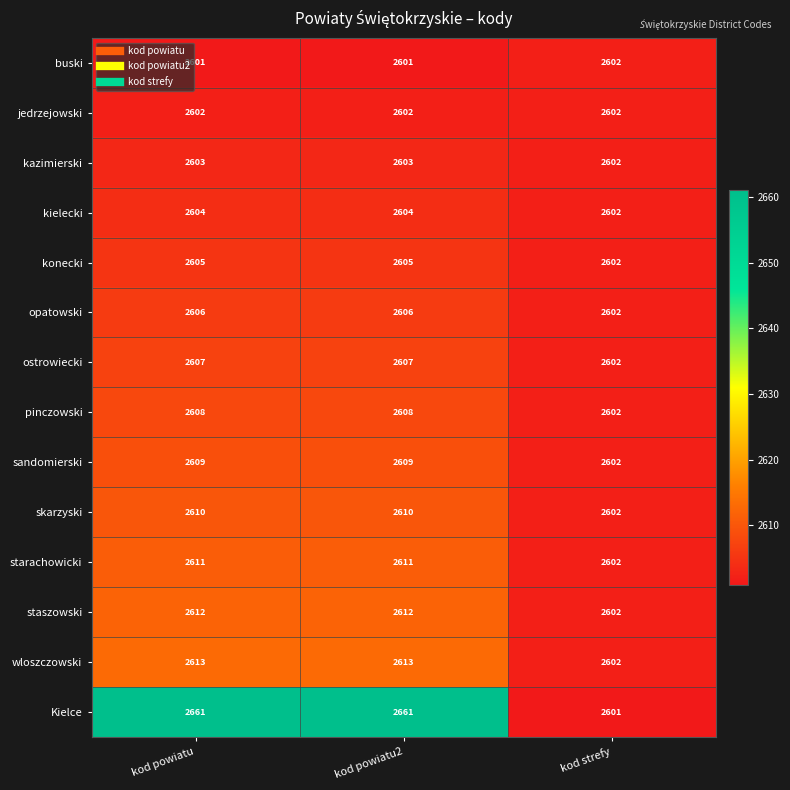

What is the difference between the starachowicki values at kod powiatu and kod strefy?

9